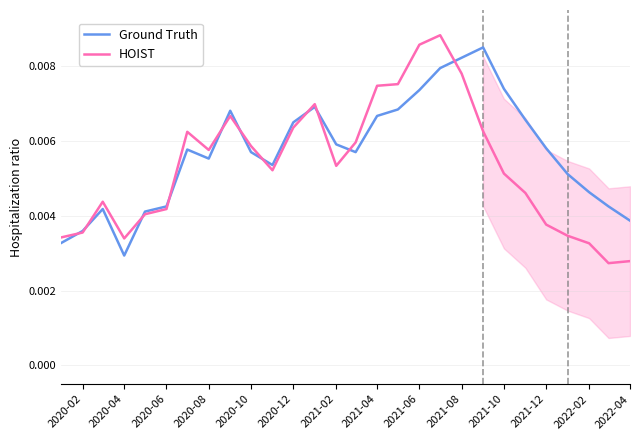

At which label does Ground Truth reach its minimum?

2020-04